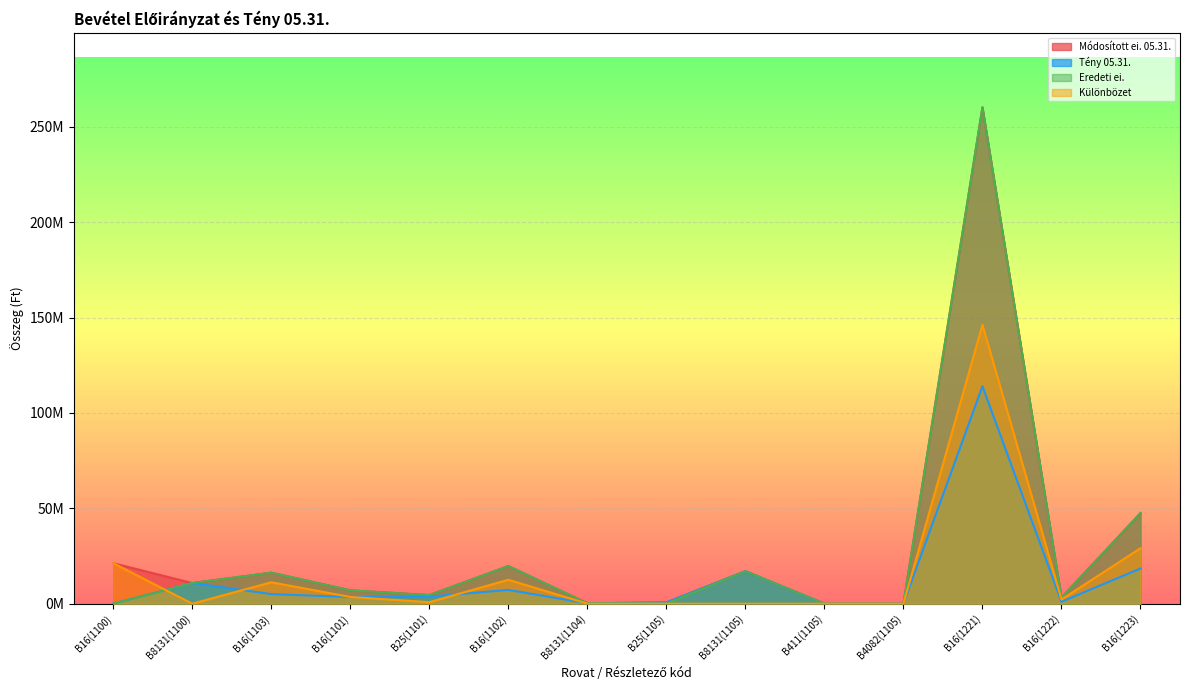

Between B16(1222) and B8131(1100), which is larger?

B8131(1100)